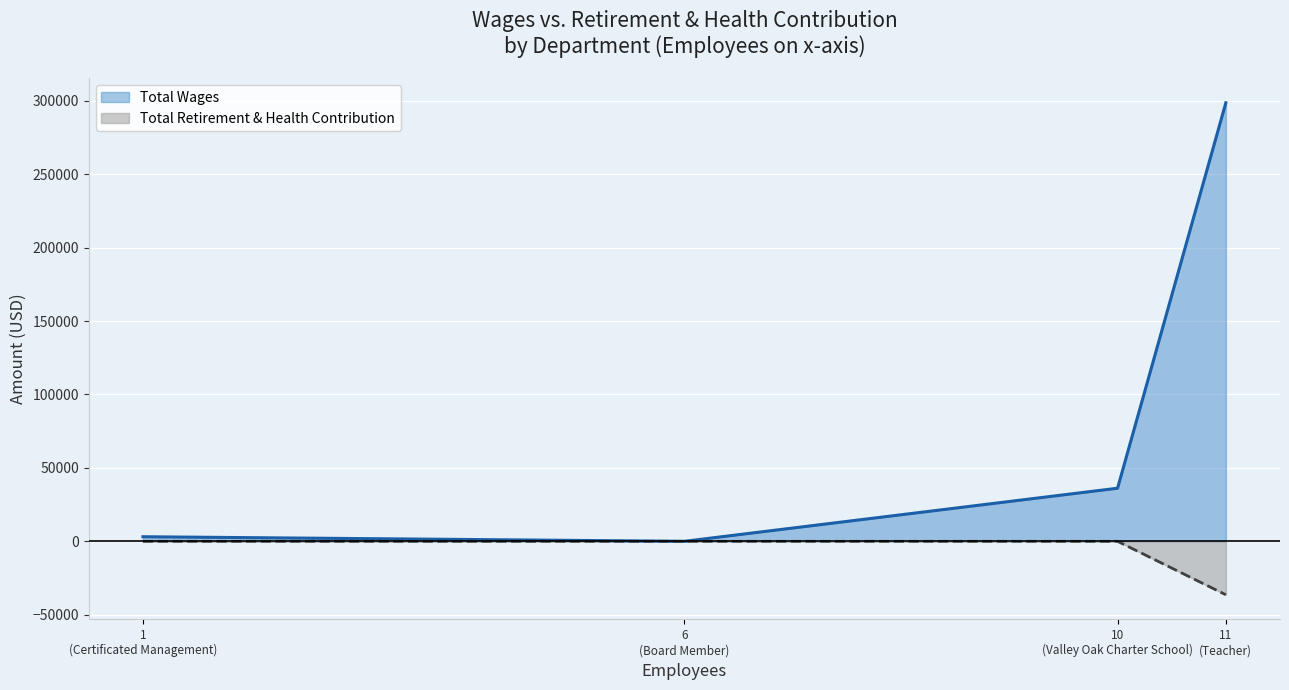

How many values in the Total Wages series exceed 36162?

1